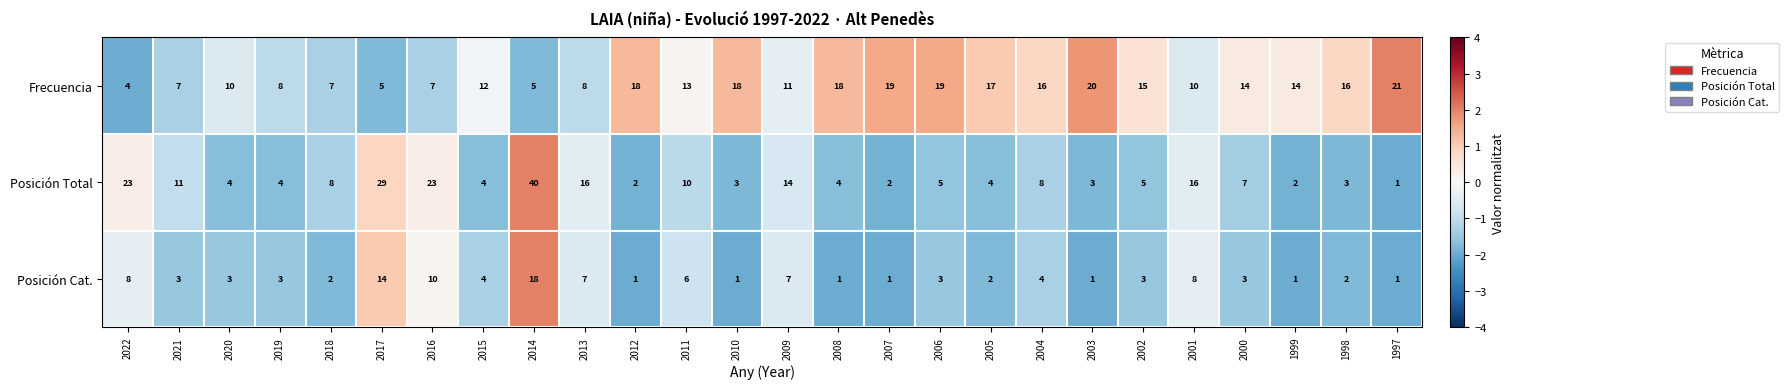

What is the difference between the highest and lowest values at 2014?

35